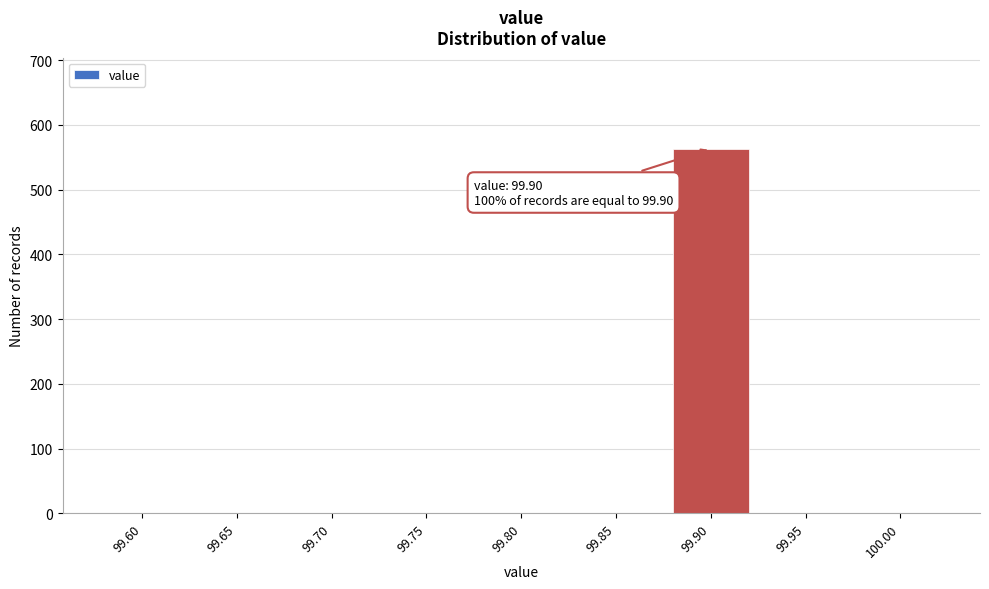

Reading left to right, extract all data points from this chart.

99.60=0	99.65=0	99.70=0	99.75=0	99.80=0	99.85=0	99.90=563	99.95=0	100.00=0